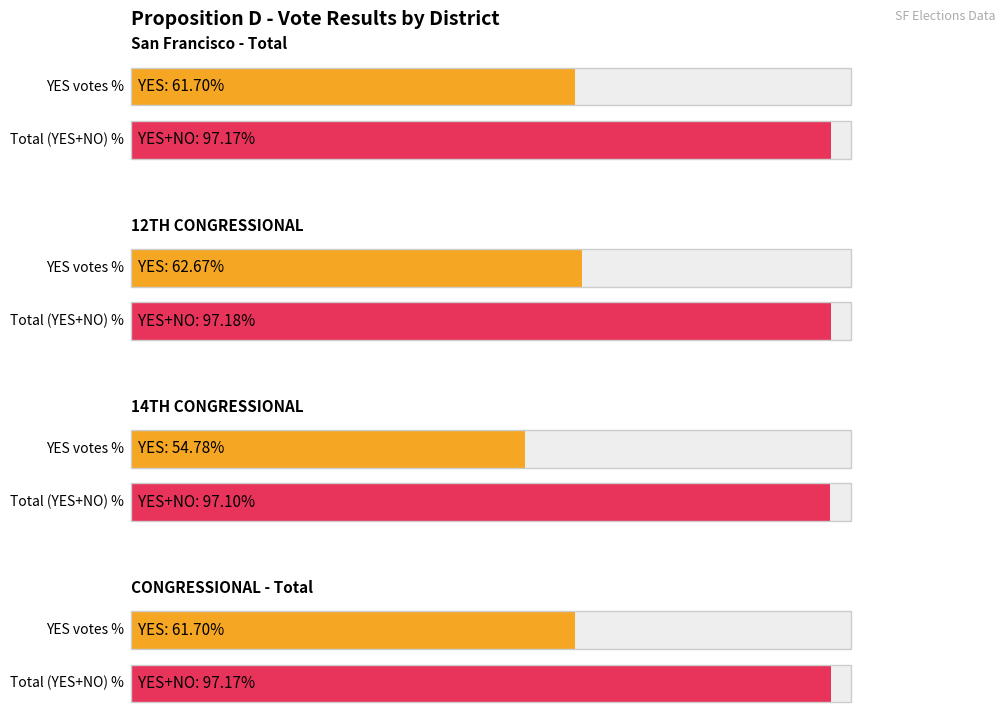

Which category has the lowest value in the NO series?

14TH CONGRESSIONAL